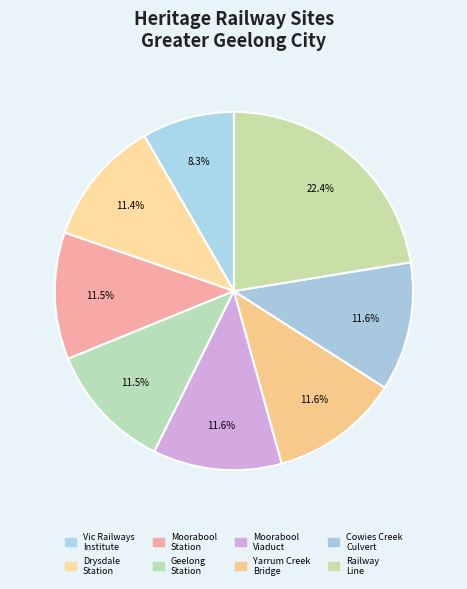

To the nearest percent, what is the difference between the largest and smallest slice percentages?

14%